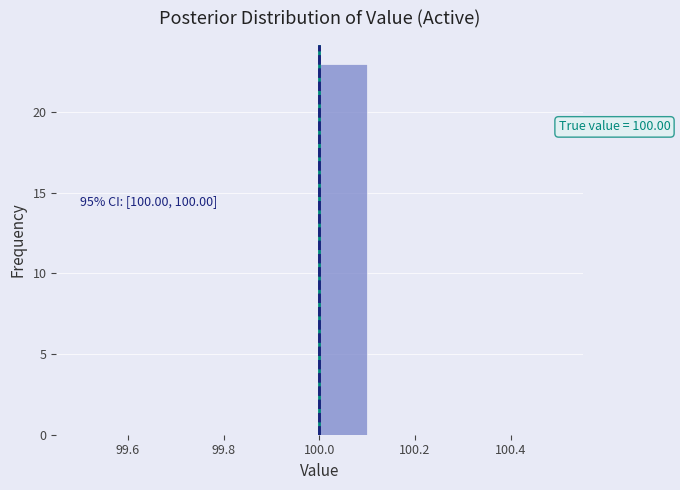

Over which range of the x-axis is the bar tallest?

100.0 to 100.1